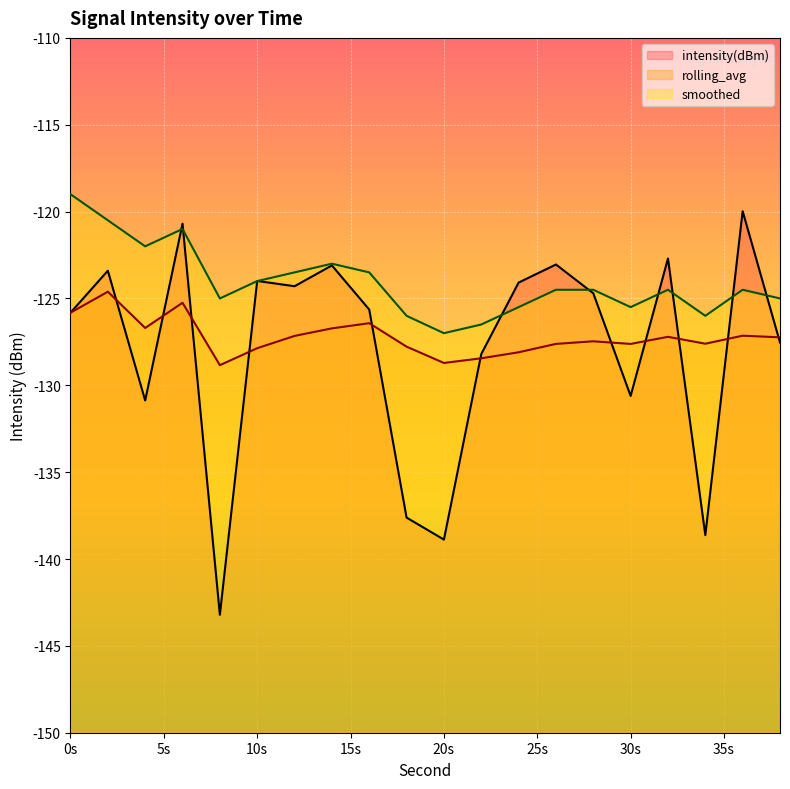

True or false: smoothed and rolling_avg intersect in this chart.

False